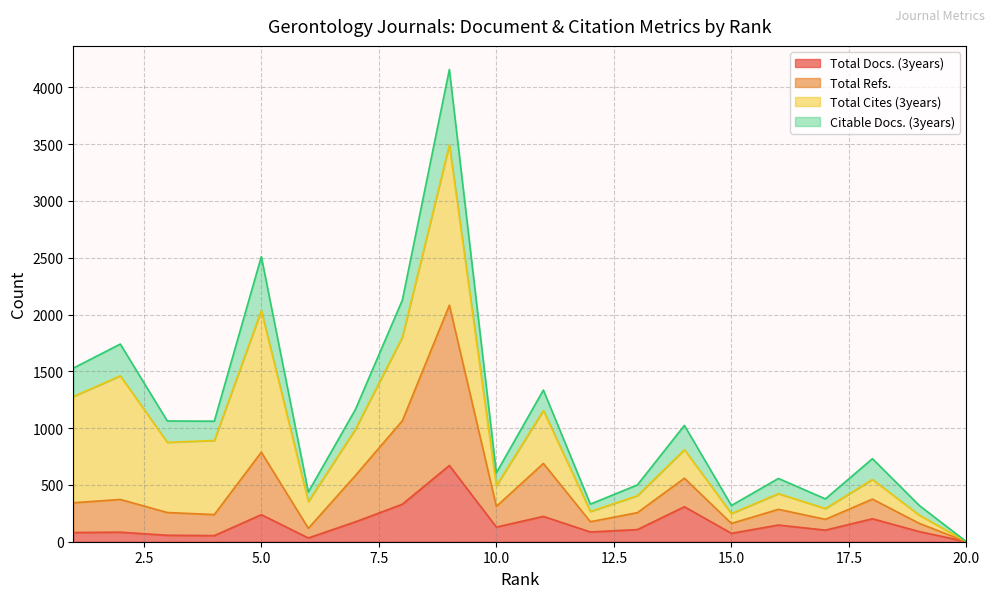

Does the chart display data point markers on the line(s)?

No